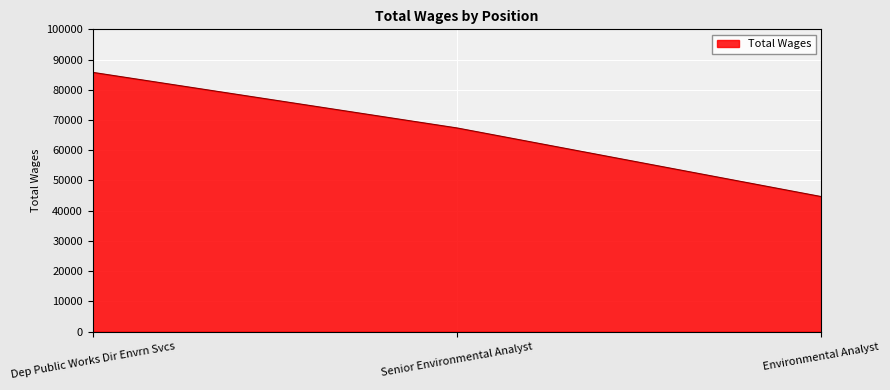

The value at Senior Environmental Analyst is 24462. True or false?

False